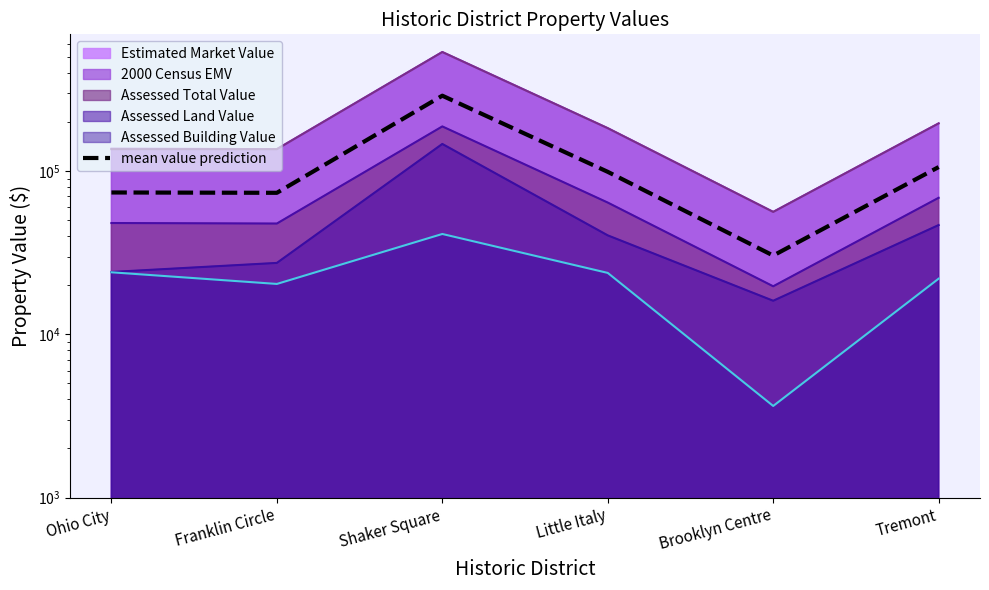

What is the difference between the maximum and minimum values?

259848.2